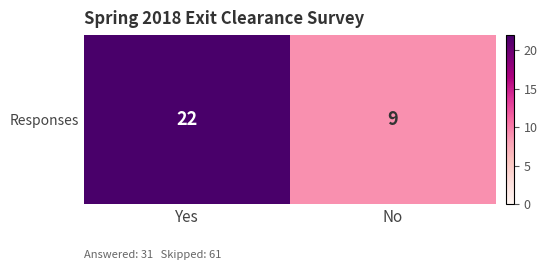

At which label is the value closest to 15?

No